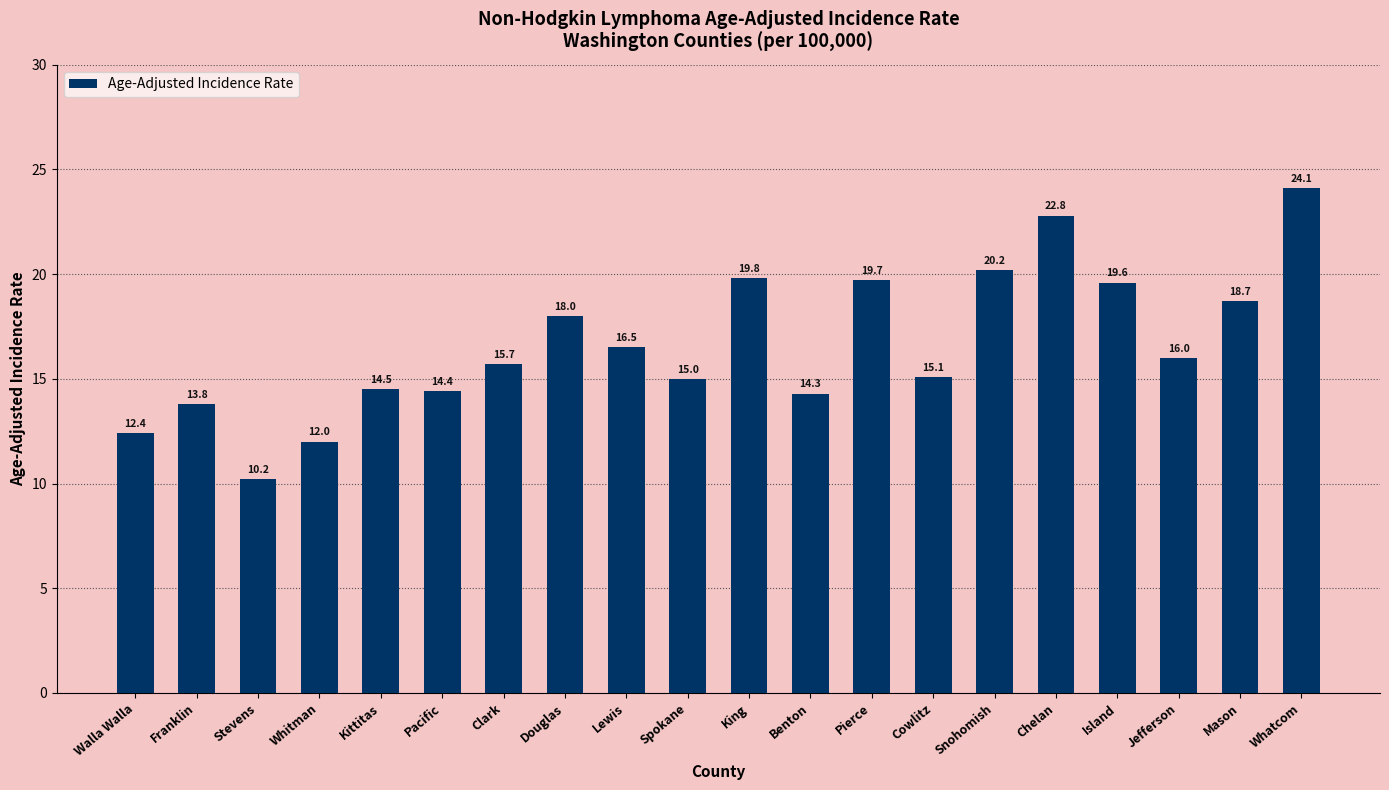

Reading left to right, list all the values displayed in this chart.

12.4	13.8	10.2	12.0	14.5	14.4	15.7	18.0	16.5	15.0	19.8	14.3	19.7	15.1	20.2	22.8	19.6	16.0	18.7	24.1